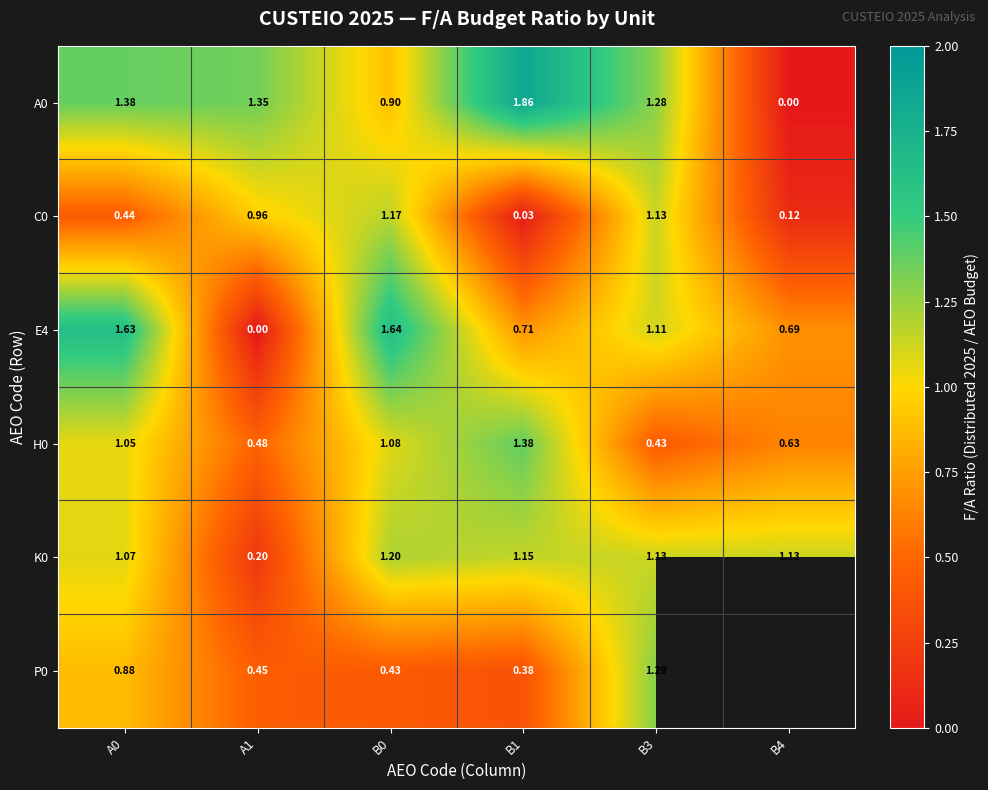

Is the value of A0 at A1 greater than the value of K0 at B0?

Yes